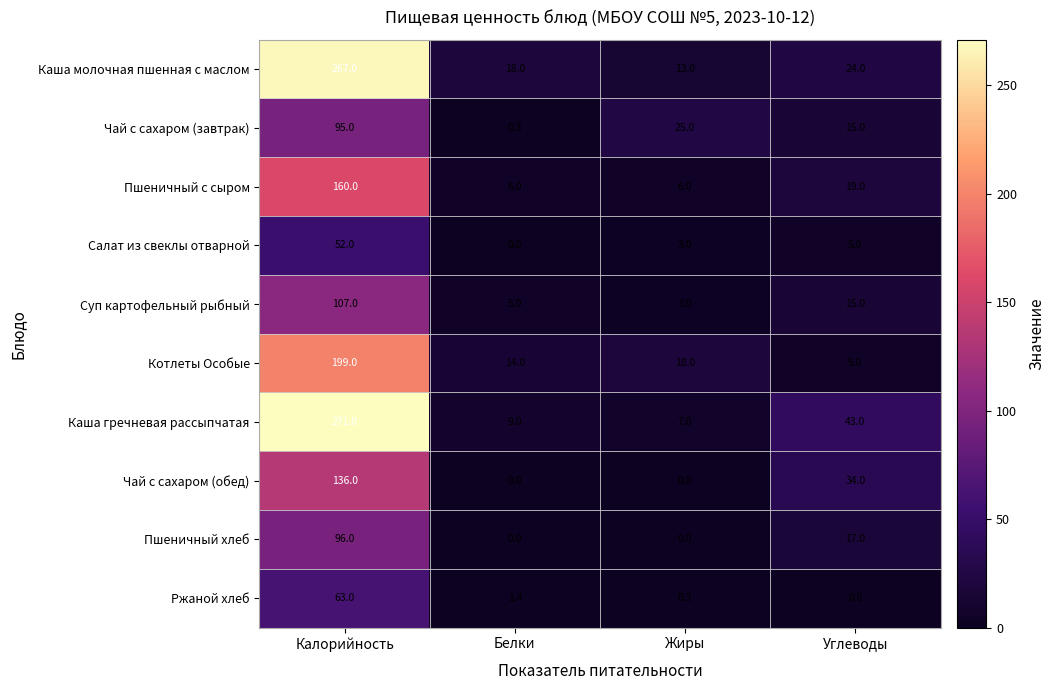

Which series has the largest range (max minus min)?

Каша гречневая рассыпчатая